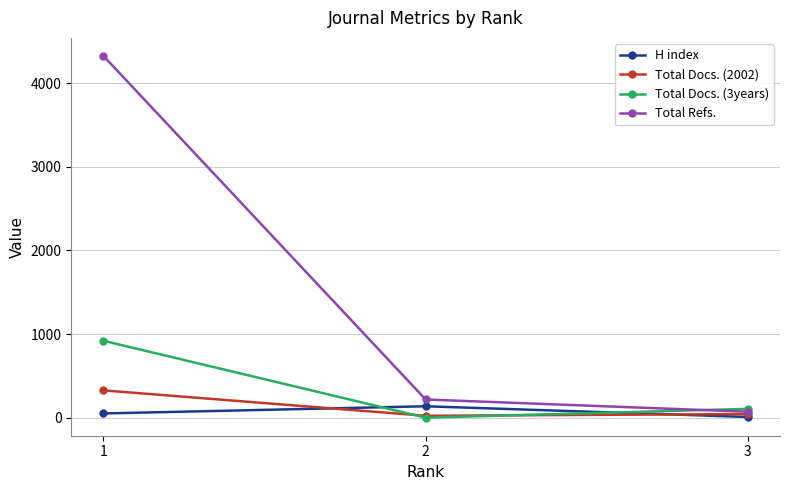

Reading left to right, extract all data points from this chart.

H index: 50	136	8
Total Docs. (2002): 326	22	43
Total Docs. (3years): 919	0	105
Total Refs.: 4325	217	71